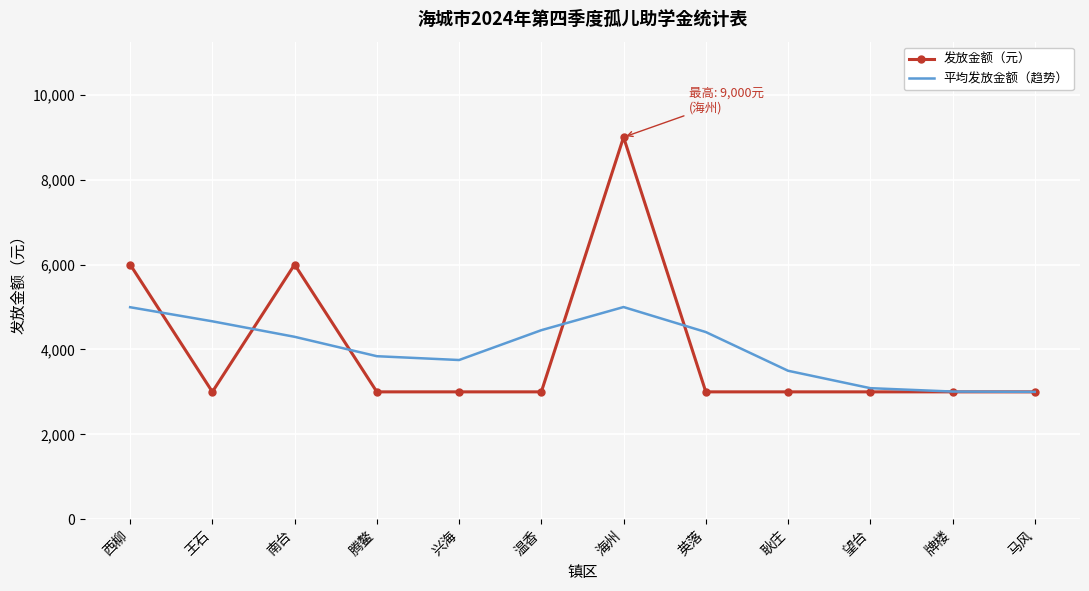

At which category is the sum across all series the highest?

海州